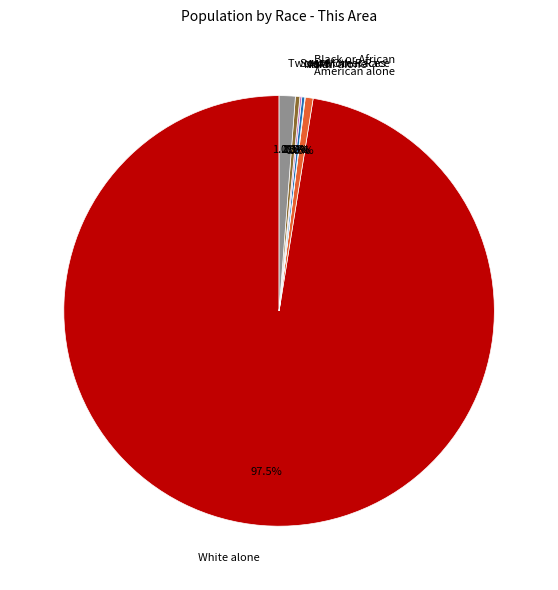

Does White alone account for over 50% of the chart?

Yes